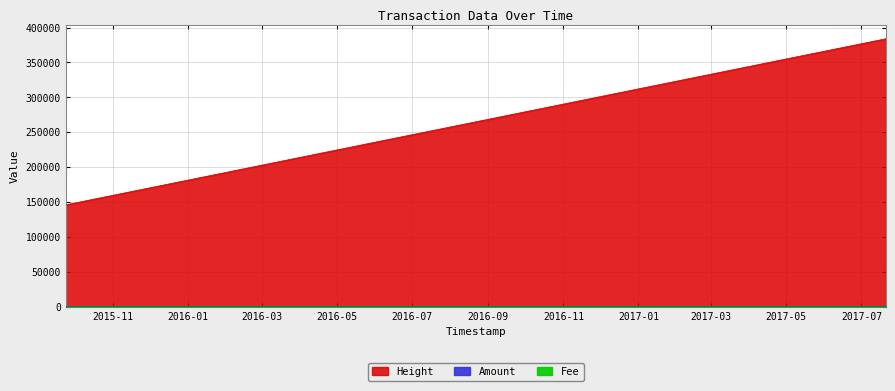

The value of Fee at 2017-07-20 23:42:47 is 0. True or false?

False